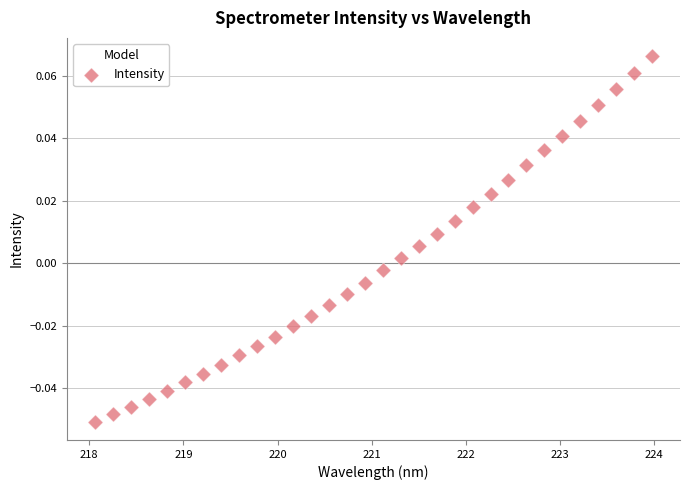

What is the range of X values (max minus min)?

5.9